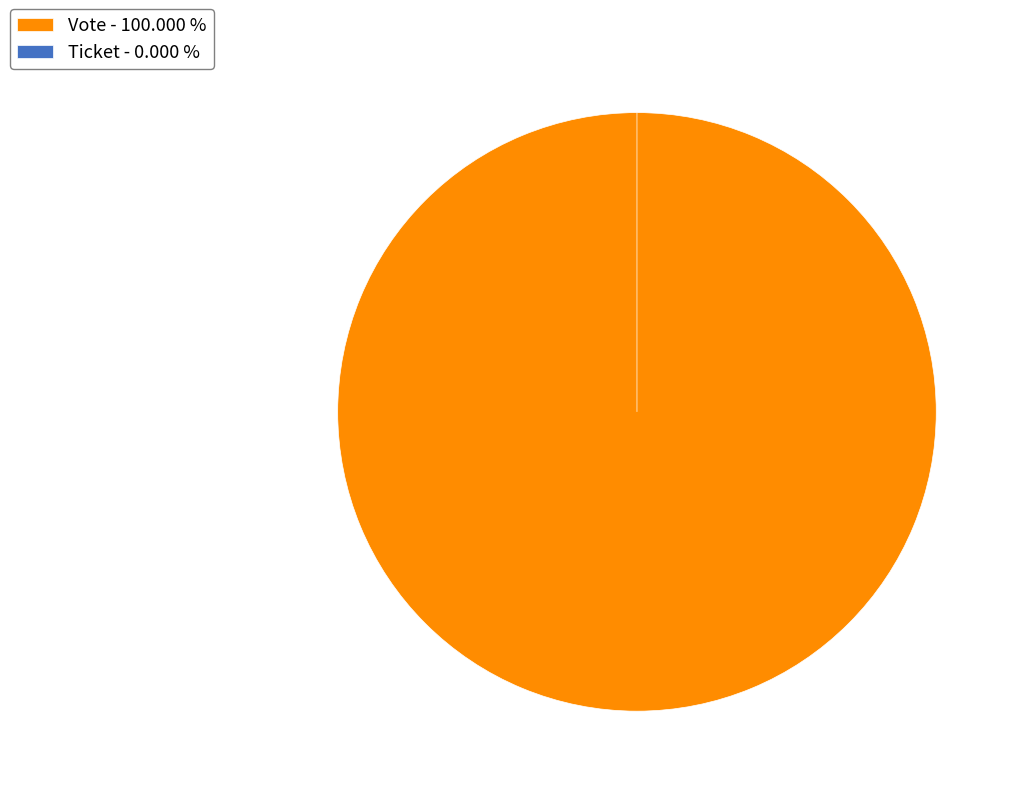

True or false: Vote accounts for 99% of the total.

False